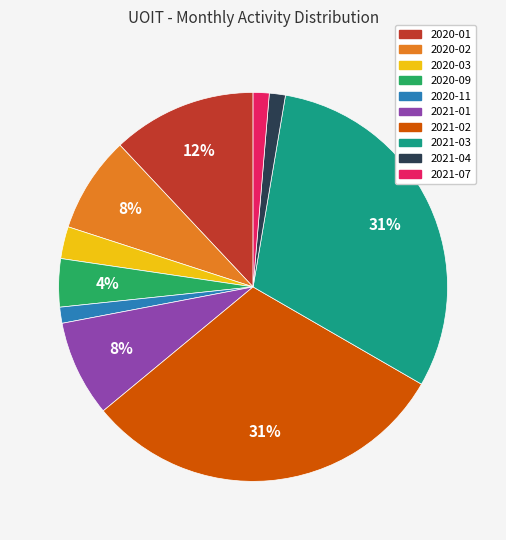

What percentage is the 2020-03 slice, to the nearest percent?

3%